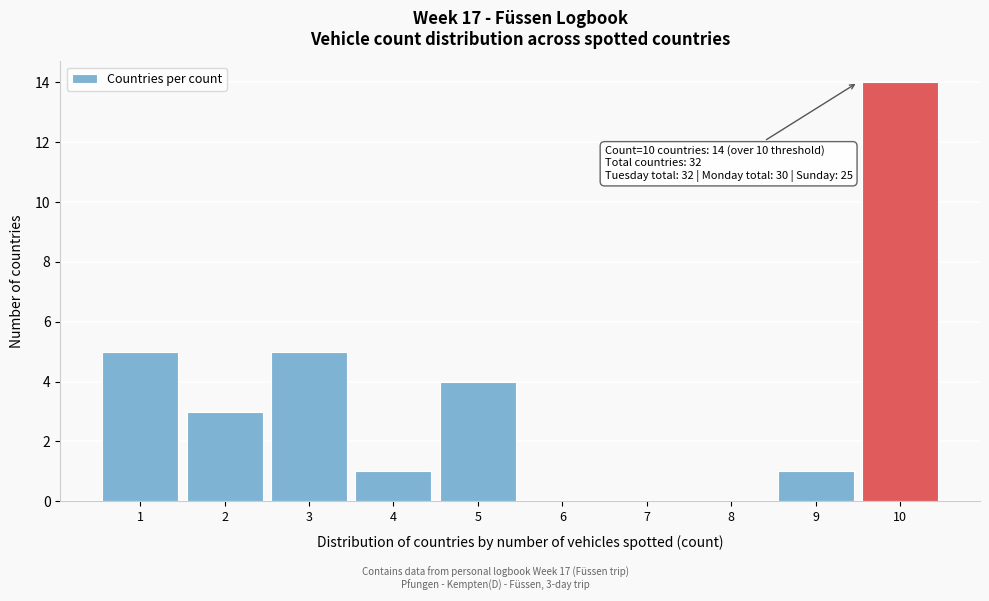

At which category does the chart reach its peak across all series?

10